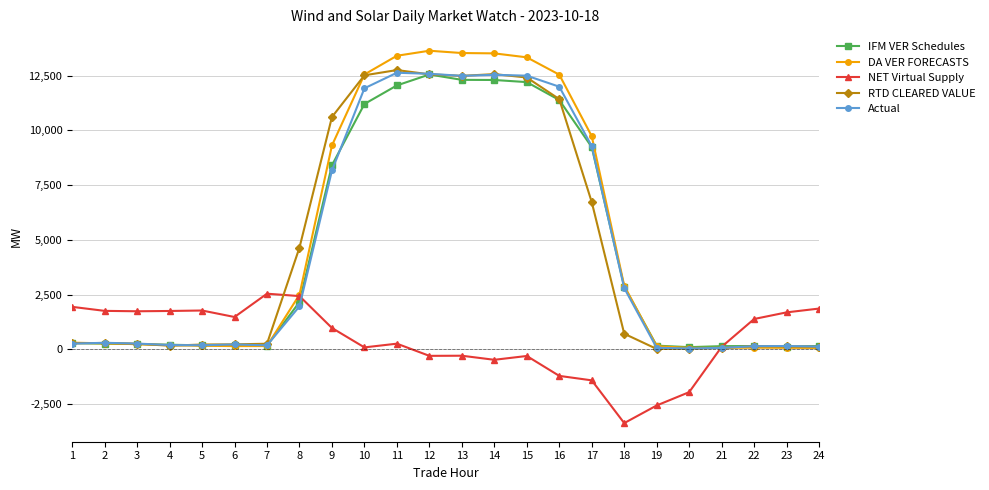

True or false: DA VER FORECASTS has more than 0 interior local peaks.

True